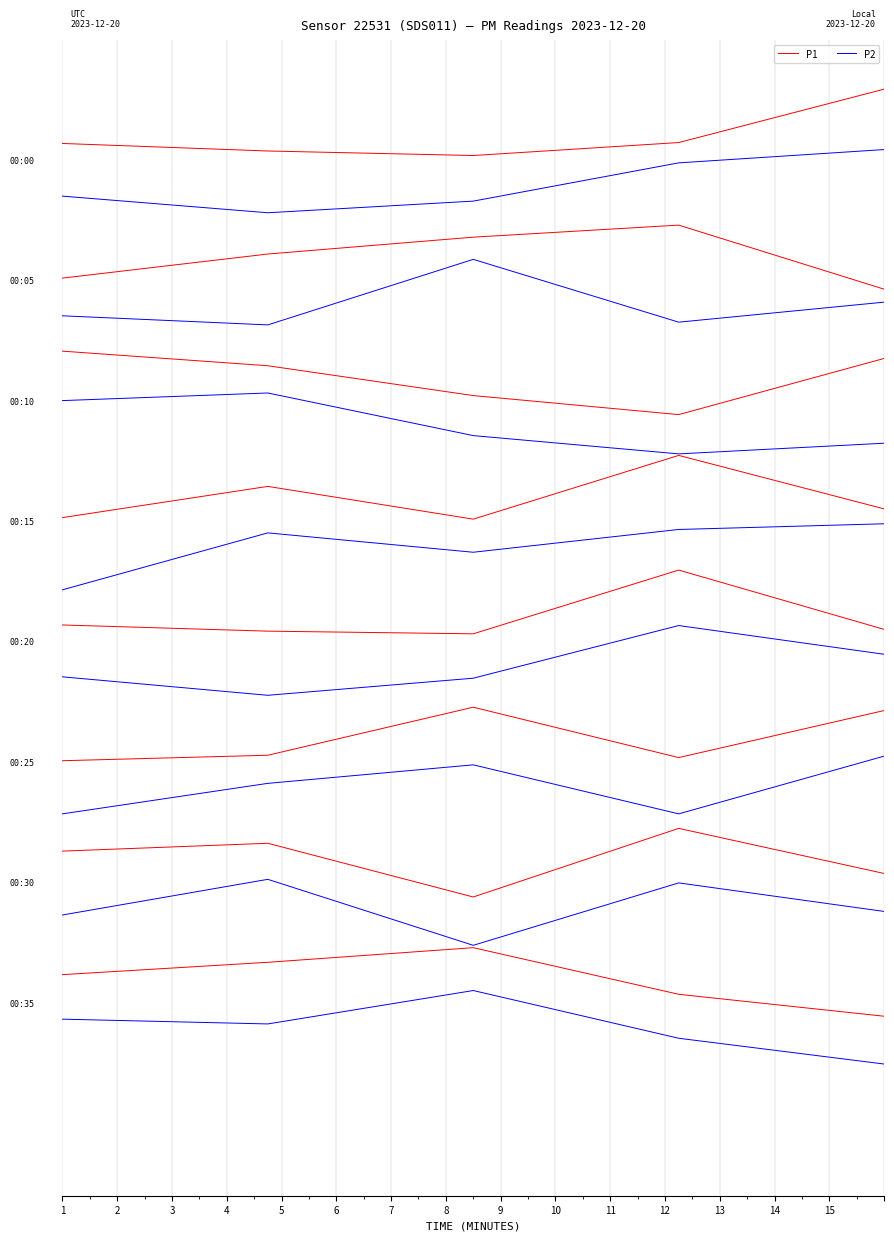

What is the minimum value shown in the chart?

-1.1